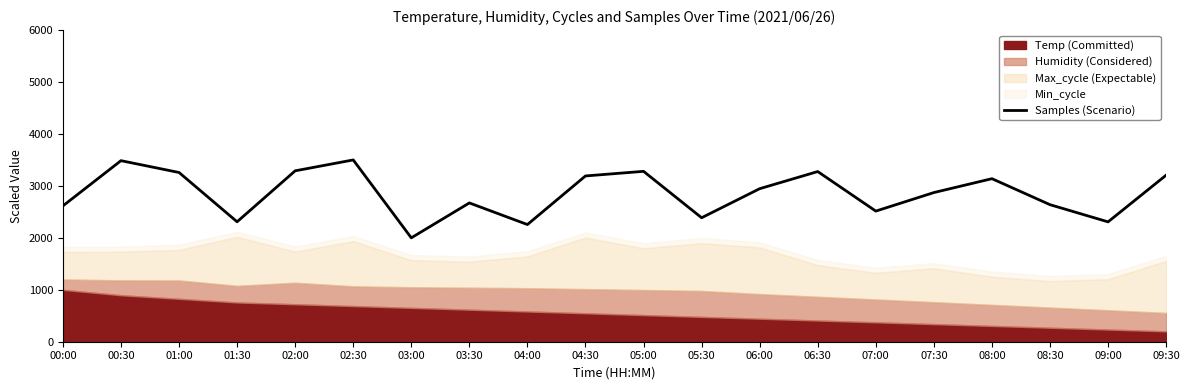

The chart shows a value of 3276.2 at 06:30. True or false?

True